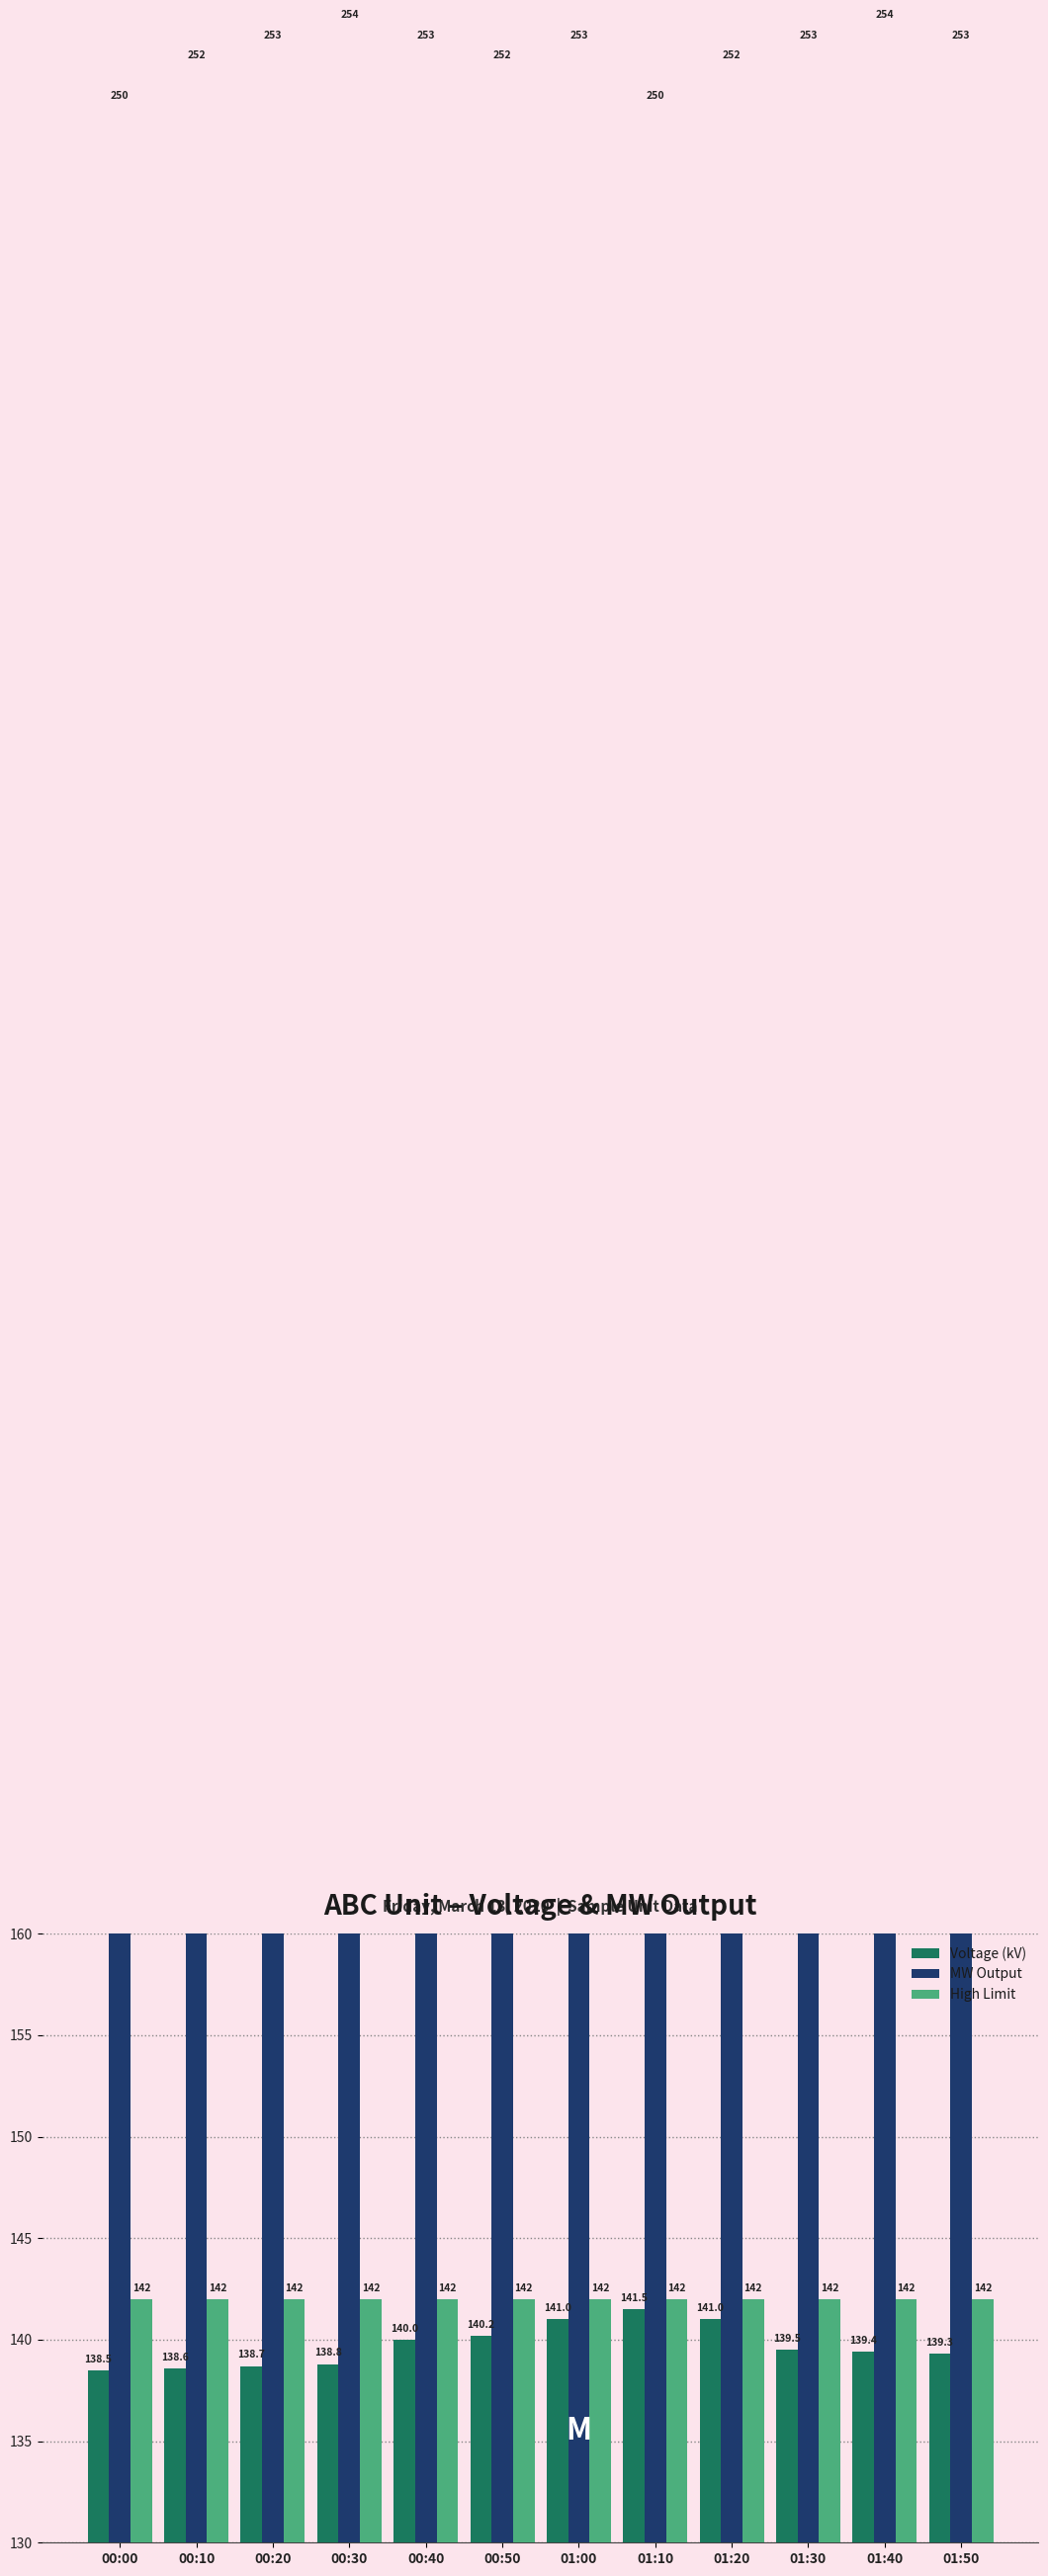

What is the approximate value of Voltage (kV) at 01:50?

139.3